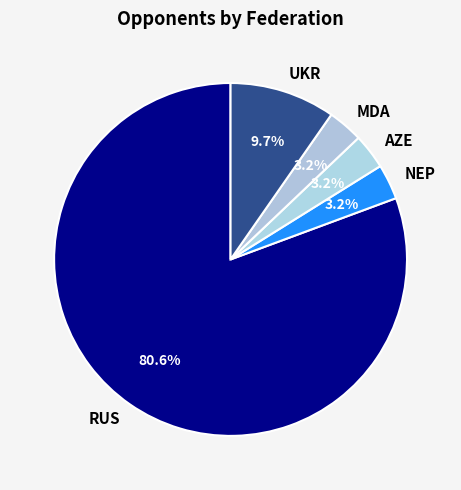

To the nearest percent, what portion does UKR represent?

10%